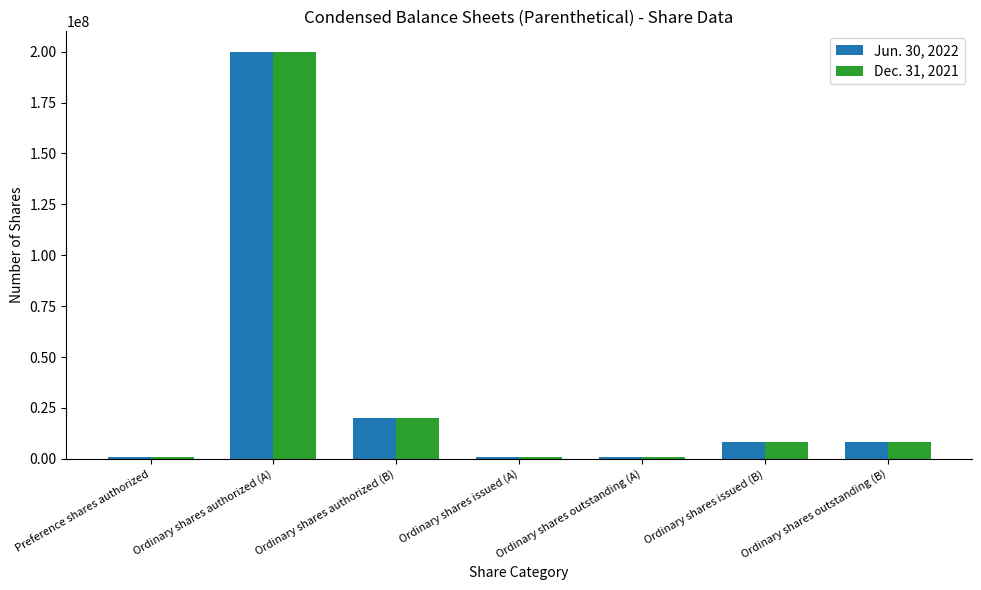

What is the label of the 2nd bar from the left?

Ordinary shares authorized (A)